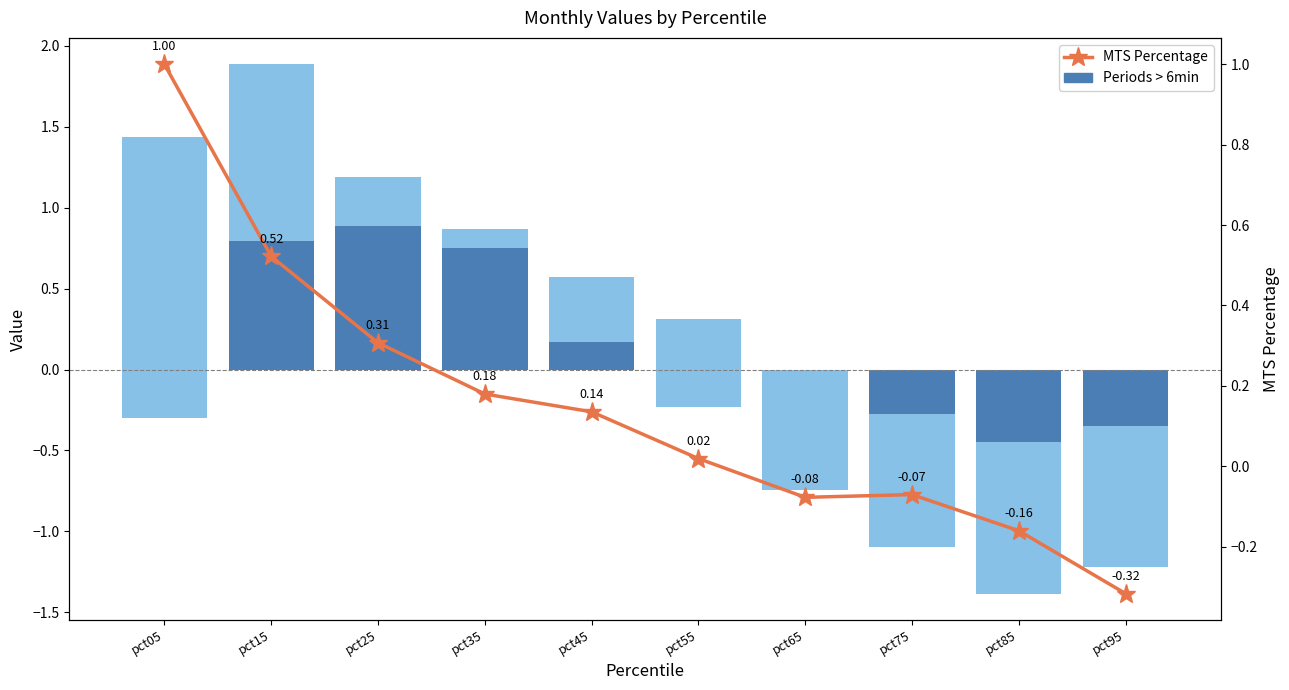

At how many categories does at least one series exceed 0?

6